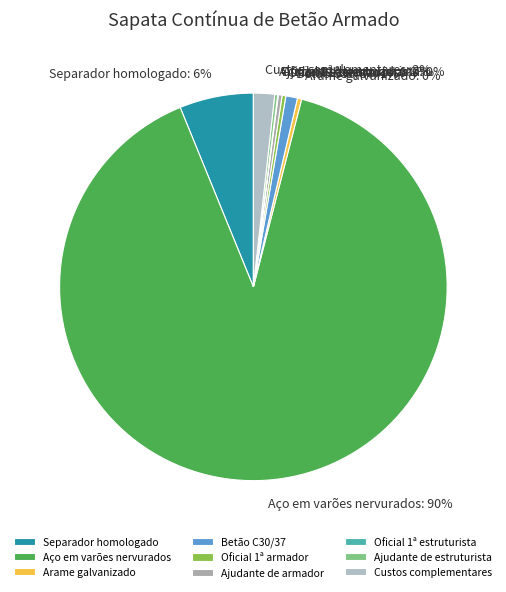

Combined, do Separador homologado and Betão C30/37 account for over 50%?

No